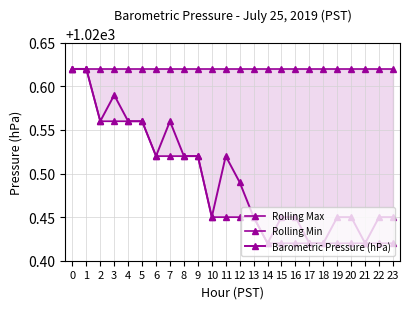

Count the number of data series in this chart.

3